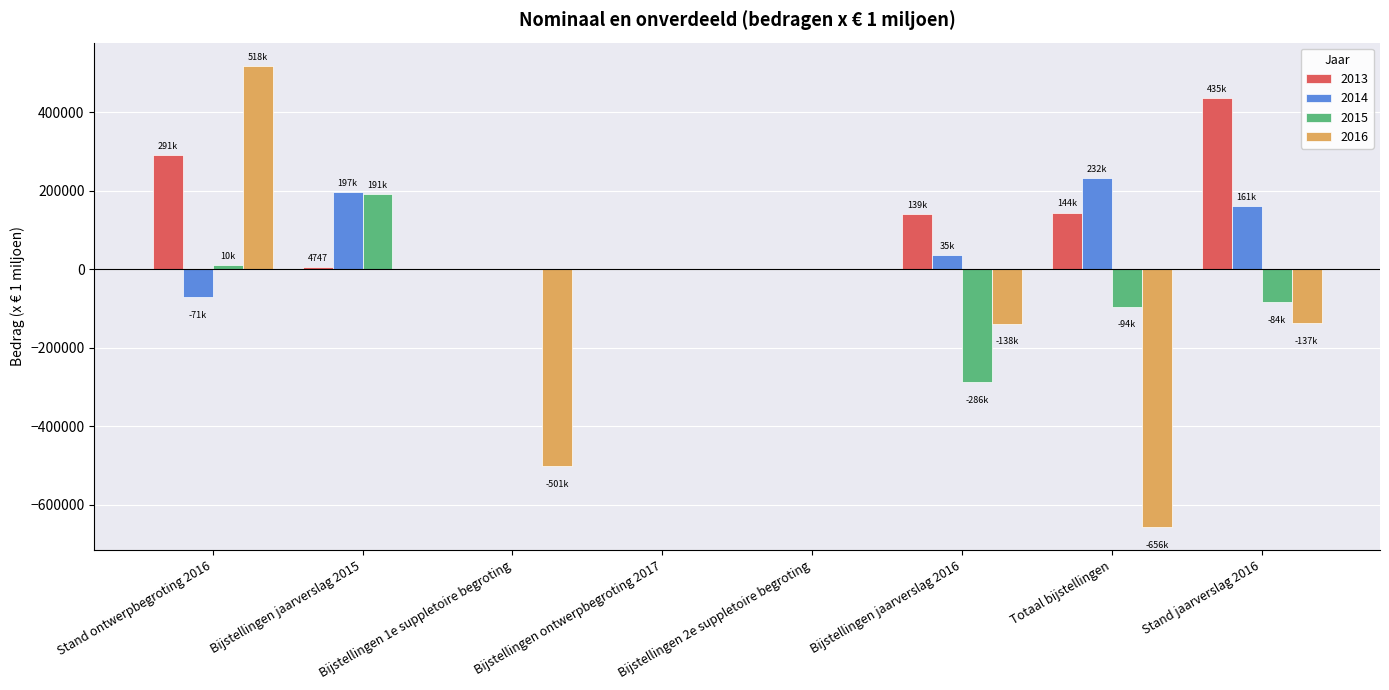

Which series has the largest total across all categories?

2013